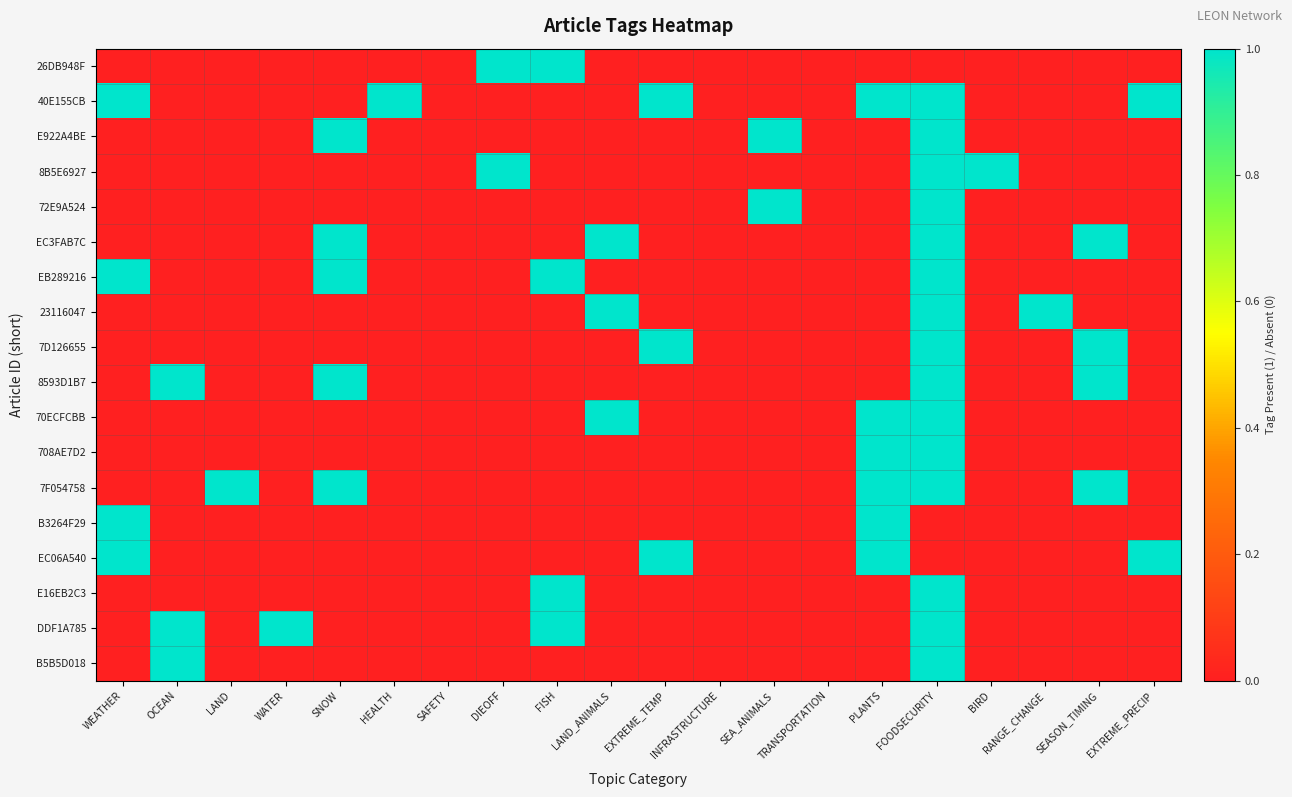

At SNOW, list the series in order from largest to smallest.

E922A4BE, EC3FAB7C, EB289216, 8593D1B7, 7F054758, 26DB948F, 40E155CB, 8B5E6927, 72E9A524, 23116047, 7D126655, 70ECFCBB, 708AE7D2, B3264F29, EC06A540, E16EB2C3, DDF1A785, B5B5D018